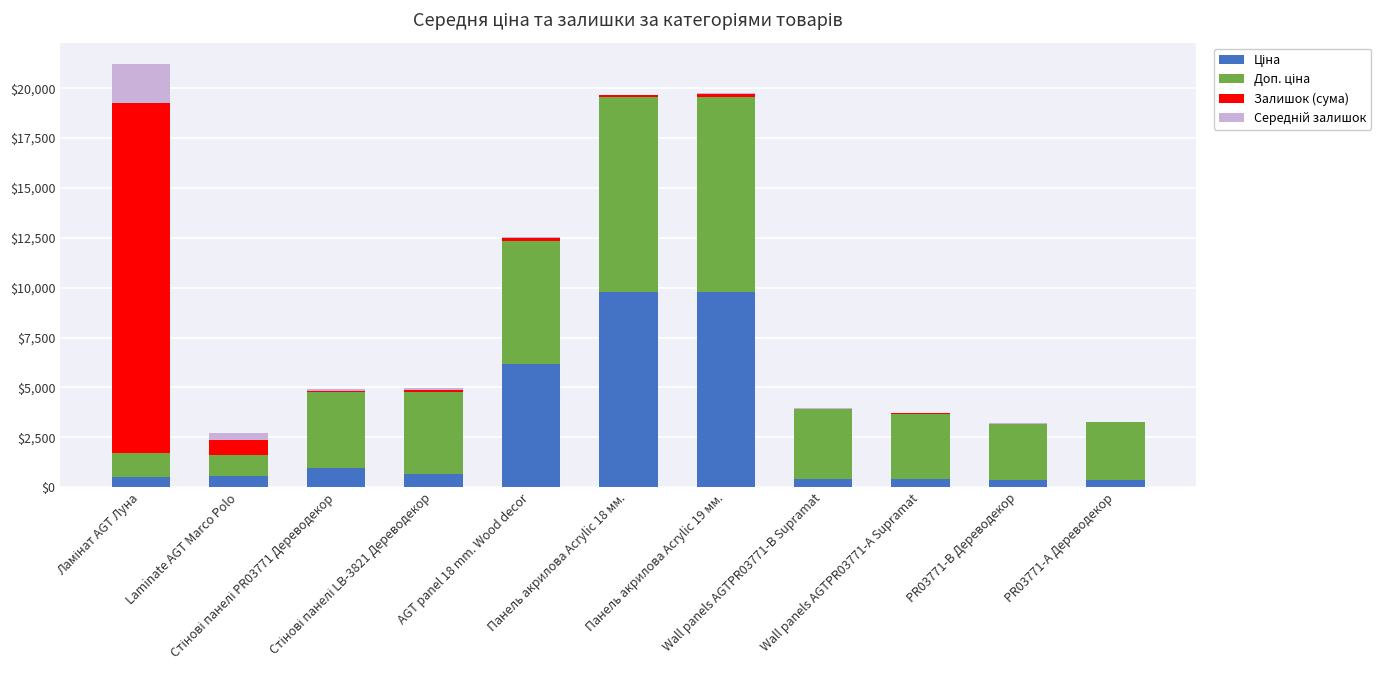

Does the chart contain stacked bars?

Yes